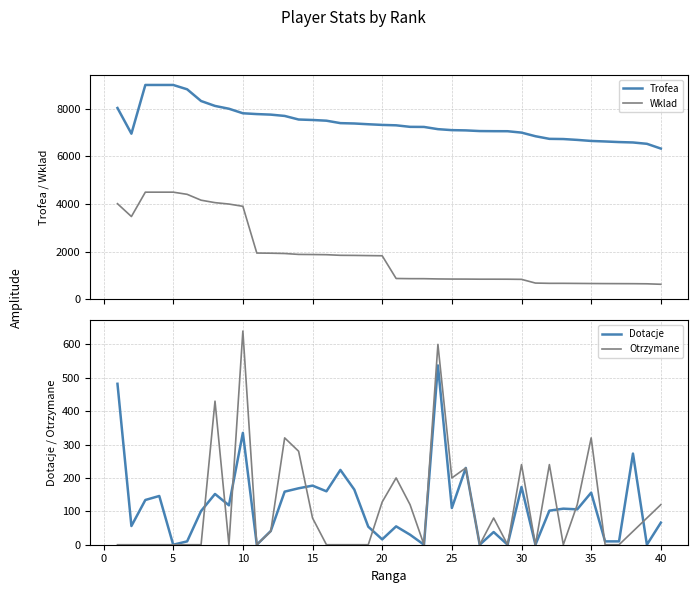

True or false: Dotacje has a value of 177 at 15.

True